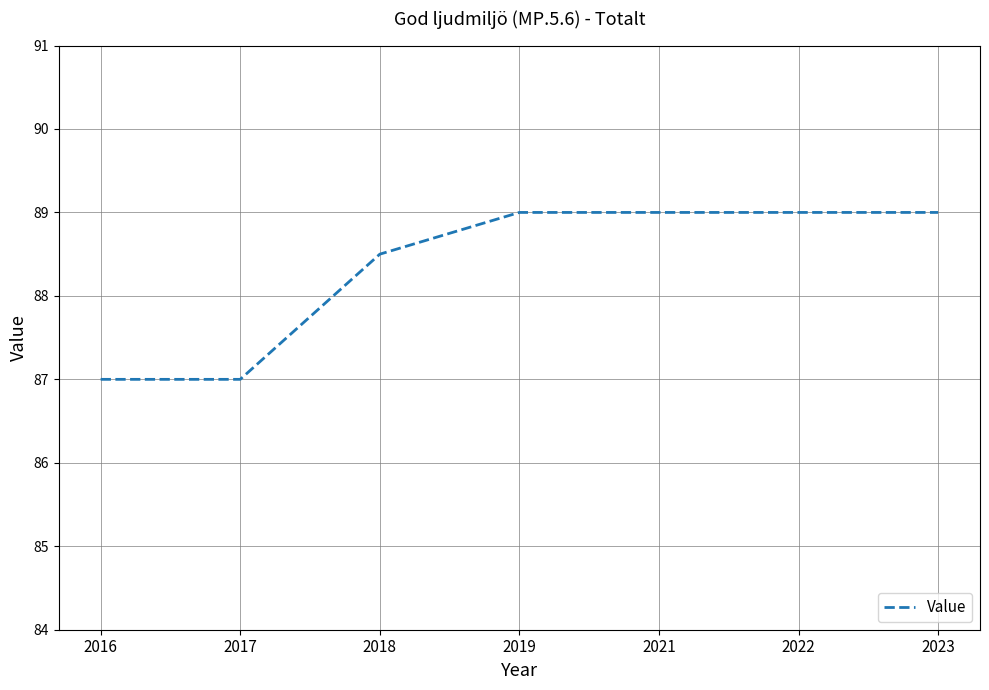

The chart shows a value of 88.5 at 2018. True or false?

True